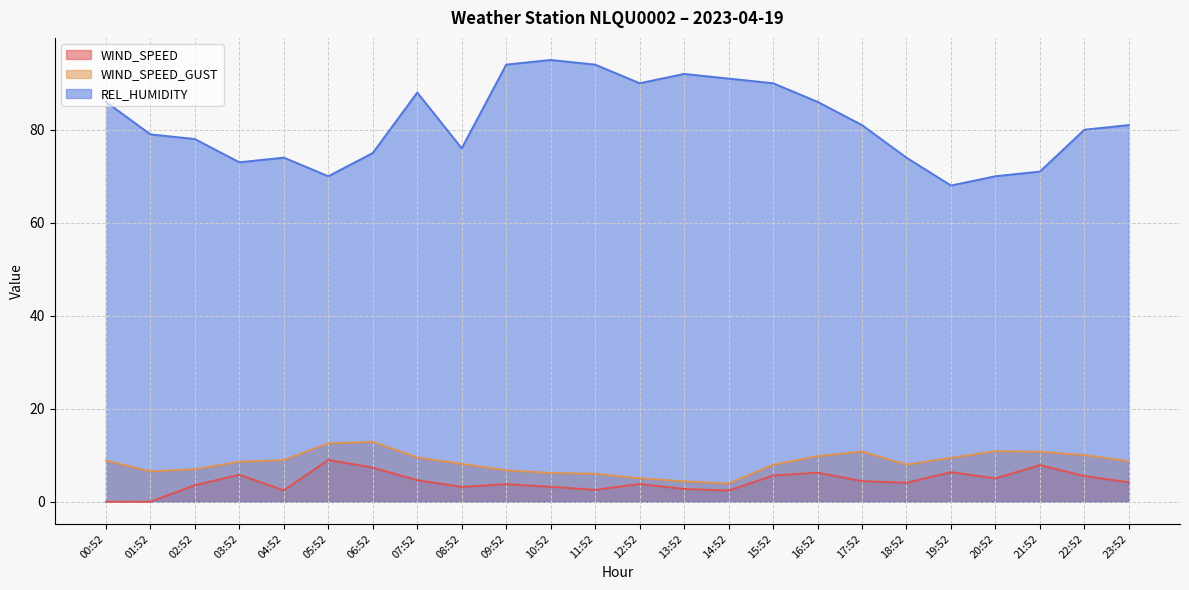

What is the approximate value of WIND_SPEED at 12:52?

3.8